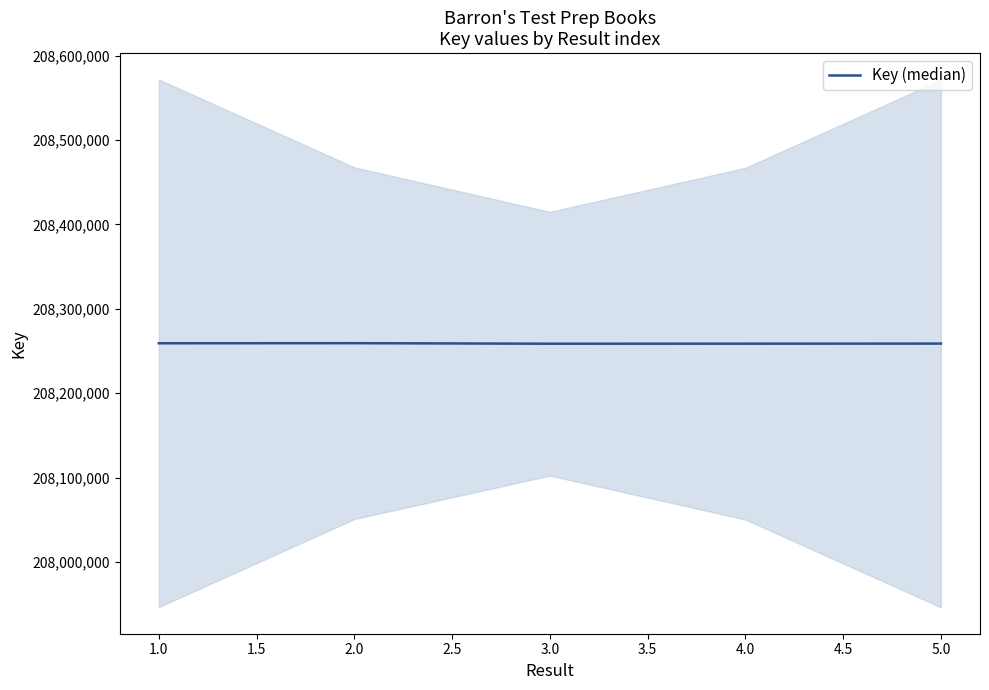

Reading left to right, what are all the values shown in this chart?

208259167	208259261	208258627	208258682	208258780